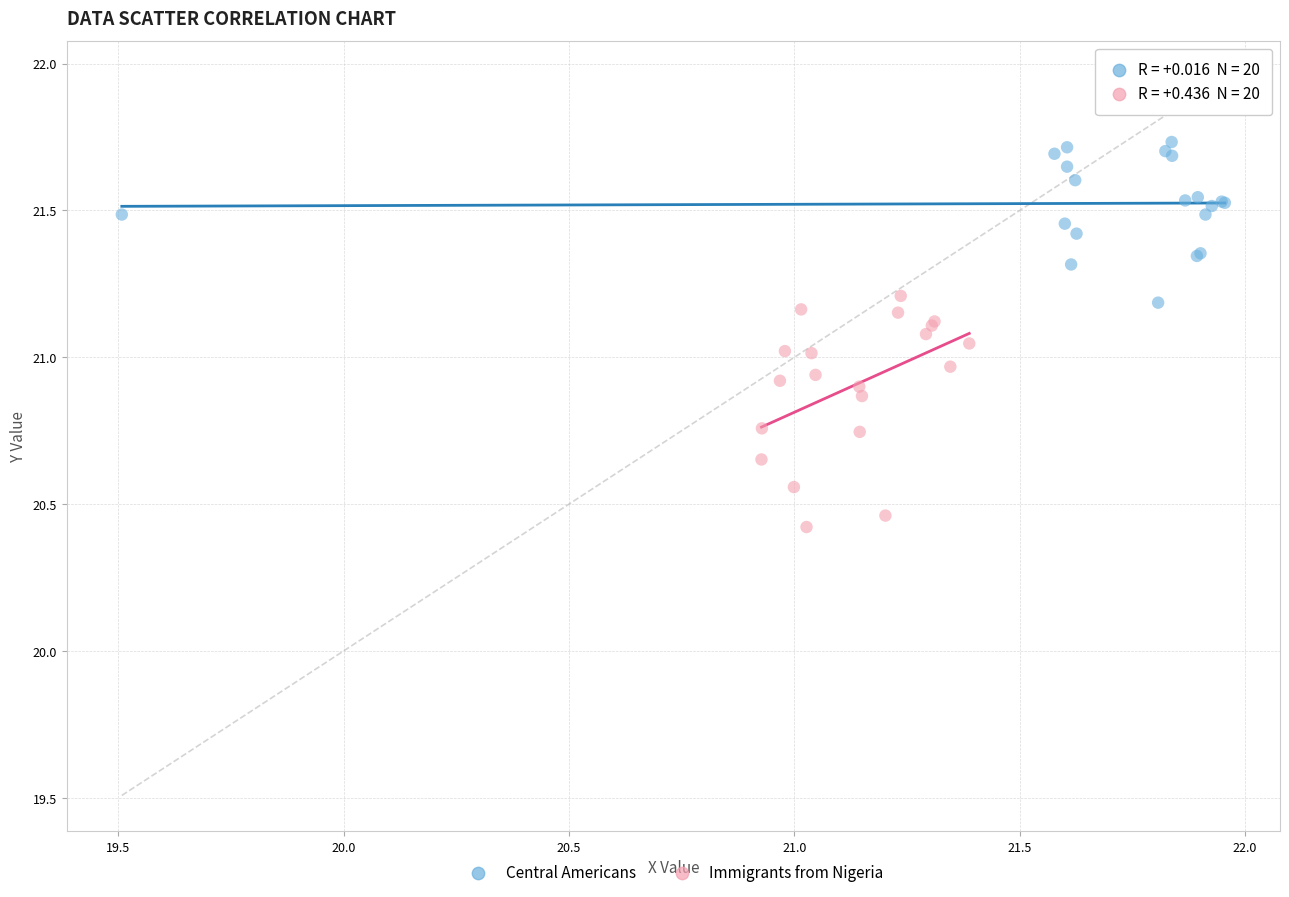

Which series contains the highest Y value?

Central Americans